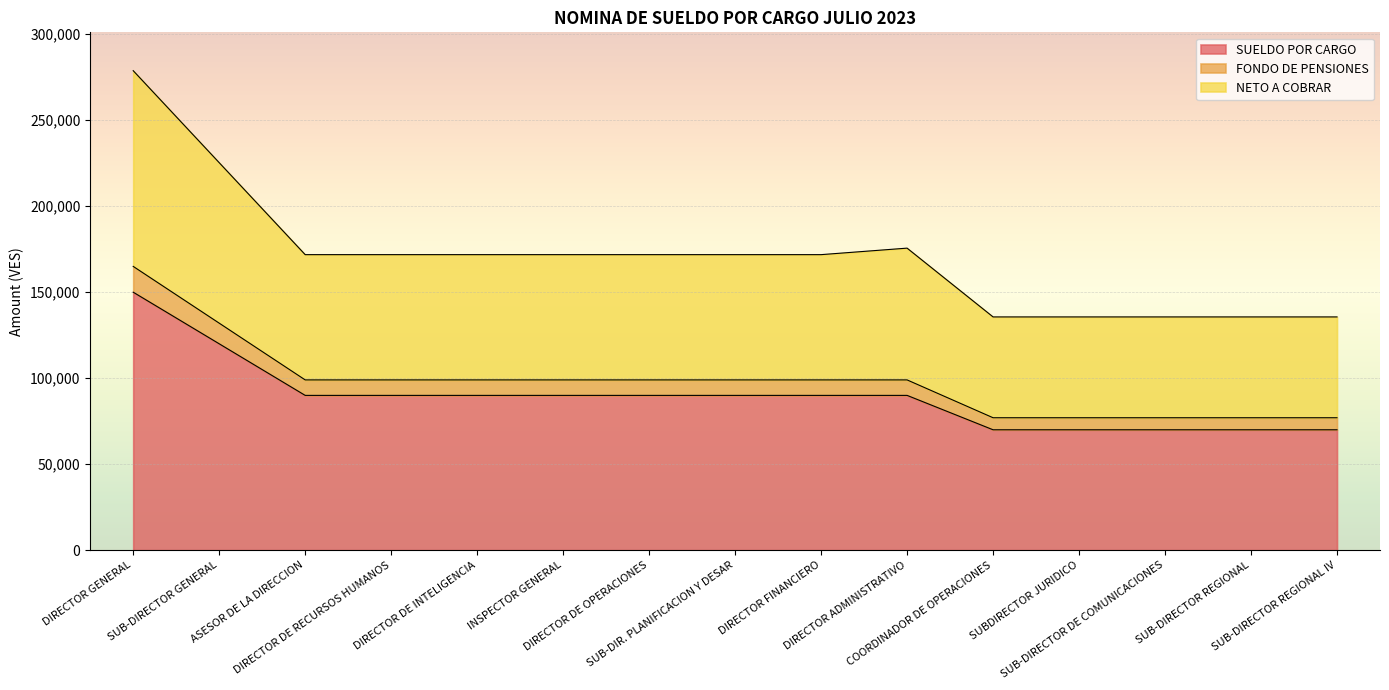

Reading left to right, extract all data points from this chart.

NETO A COBRAR: DIRECTOR GENERAL=278804.6	SUB-DIRECTOR GENERAL=225317.1	ASESOR DE LA DIRECCION=171842.1	DIRECTOR DE RECURSOS HUMANOS=171842.1	DIRECTOR DE INTELIGENCIA=171842.1	INSPECTOR GENERAL=171842.1	DIRECTOR DE OPERACIONES=171842.1	SUB-DIR. PLANIFICACION Y DESAR=171842.1	DIRECTOR FINANCIERO=171842.1	DIRECTOR ADMINISTRATIVO=175624.1	COORDINADOR DE OPERACIONES=135624.1	SUBDIRECTOR JURIDICO=135624.1	SUB-DIRECTOR DE COMUNICACIONES=135624.1	SUB-DIRECTOR REGIONAL=135624.1	SUB-DIRECTOR REGIONAL IV=135624.1
SUELDO POR CARGO: DIRECTOR GENERAL=150000.0	SUB-DIRECTOR GENERAL=120000.0	ASESOR DE LA DIRECCION=90000.0	DIRECTOR DE RECURSOS HUMANOS=90000.0	DIRECTOR DE INTELIGENCIA=90000.0	INSPECTOR GENERAL=90000.0	DIRECTOR DE OPERACIONES=90000.0	SUB-DIR. PLANIFICACION Y DESAR=90000.0	DIRECTOR FINANCIERO=90000.0	DIRECTOR ADMINISTRATIVO=90000.0	COORDINADOR DE OPERACIONES=70000.0	SUBDIRECTOR JURIDICO=70000.0	SUB-DIRECTOR DE COMUNICACIONES=70000.0	SUB-DIRECTOR REGIONAL=70000.0	SUB-DIRECTOR REGIONAL IV=70000.0
FONDO DE PENSIONES: DIRECTOR GENERAL=165000.0	SUB-DIRECTOR GENERAL=132000.0	ASESOR DE LA DIRECCION=99000.0	DIRECTOR DE RECURSOS HUMANOS=99000.0	DIRECTOR DE INTELIGENCIA=99000.0	INSPECTOR GENERAL=99000.0	DIRECTOR DE OPERACIONES=99000.0	SUB-DIR. PLANIFICACION Y DESAR=99000.0	DIRECTOR FINANCIERO=99000.0	DIRECTOR ADMINISTRATIVO=99000.0	COORDINADOR DE OPERACIONES=77000.0	SUBDIRECTOR JURIDICO=77000.0	SUB-DIRECTOR DE COMUNICACIONES=77000.0	SUB-DIRECTOR REGIONAL=77000.0	SUB-DIRECTOR REGIONAL IV=77000.0